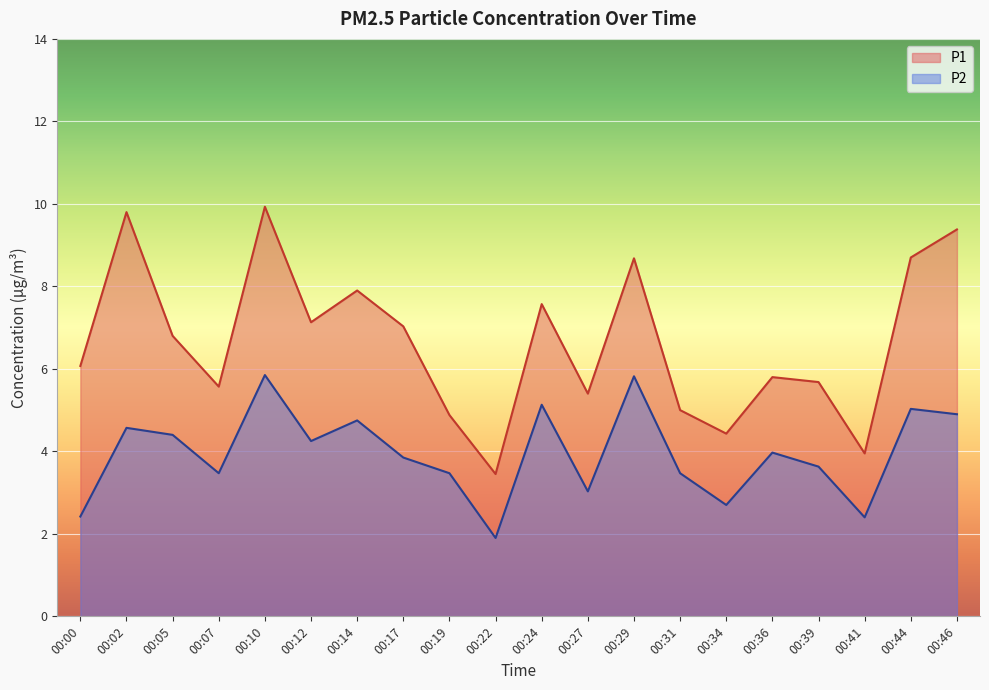

Reading left to right, what are all the values shown in this chart?

P1: 6.1	9.8	6.8	5.6	9.9	7.1	7.9	7.0	4.9	3.5	7.6	5.4	8.7	5.0	4.4	5.8	5.7	4.0	8.7	9.4
P2: 2.4	4.6	4.4	3.5	5.8	4.2	4.8	3.9	3.5	1.9	5.1	3.0	5.8	3.5	2.7	4.0	3.6	2.4	5.0	4.9